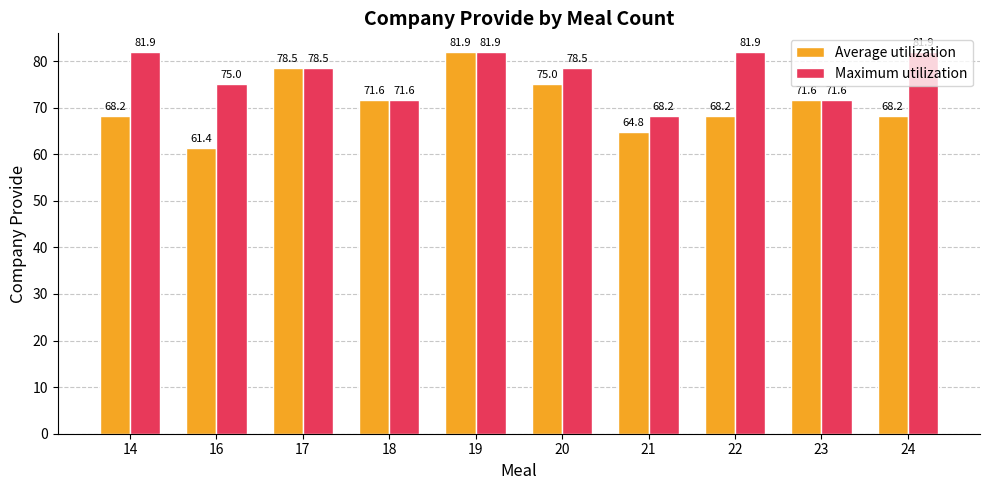

Reading left to right, extract all data points from this chart.

Average utilization: 14=68.2	16=61.4	17=78.5	18=71.6	19=81.9	20=75.0	21=64.8	22=68.2	23=71.6	24=68.2
Maximum utilization: 14=81.9	16=75.0	17=78.5	18=71.6	19=81.9	20=78.5	21=68.2	22=81.9	23=71.6	24=81.9